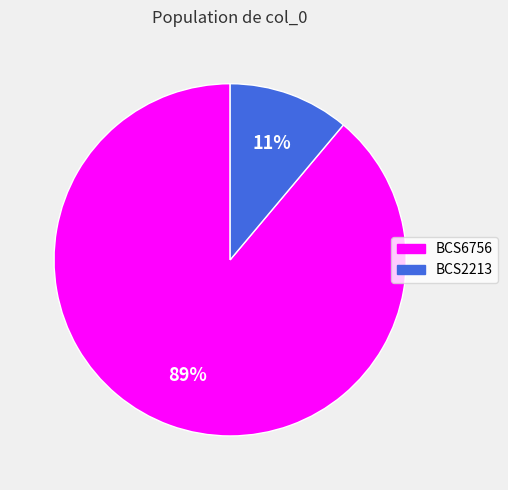

Which has a higher value, BCS6756 or BCS2213?

BCS6756